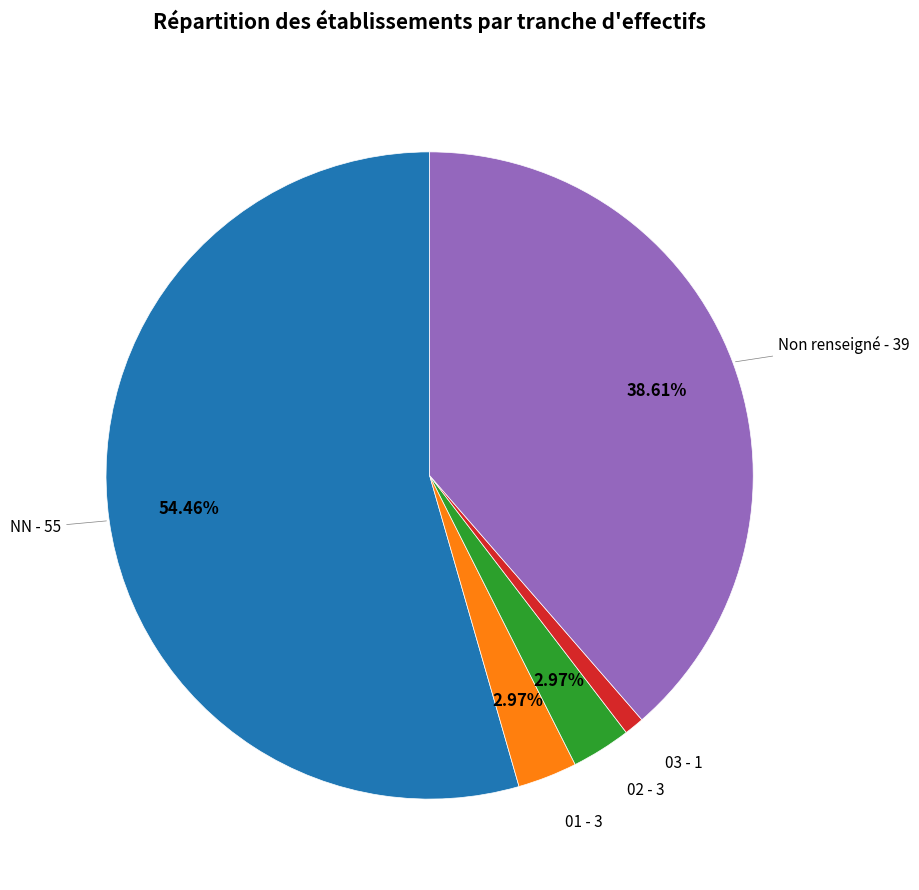

What is the smallest slice in the pie chart?

03